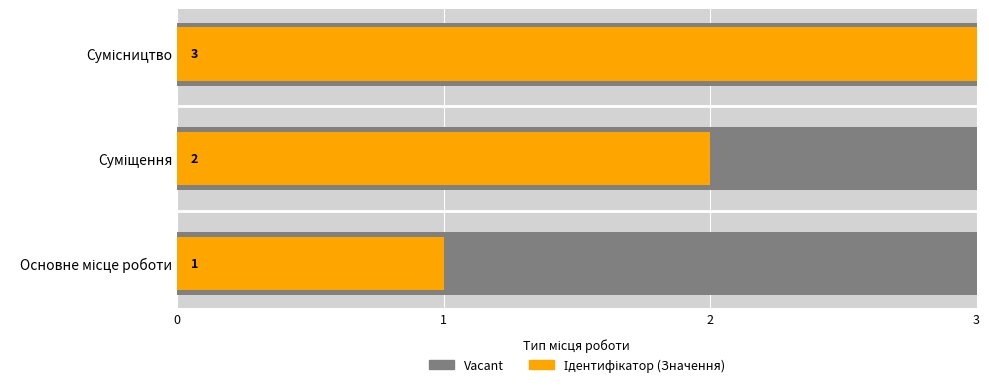

Which category has the highest value across all series?

Сумісництво